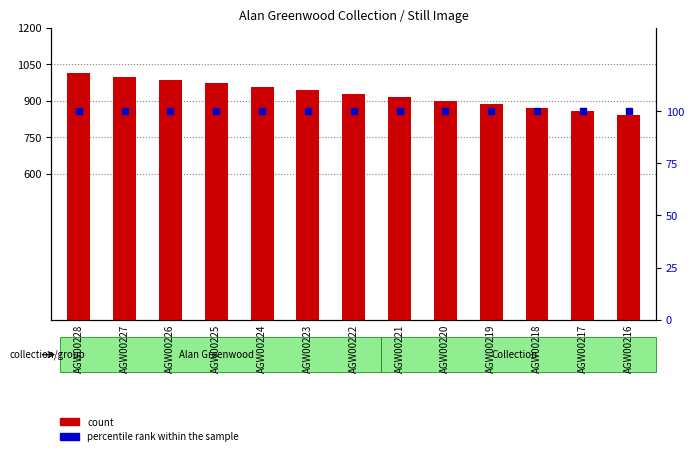

Is the value of count at AGW00217 greater than the value of percentile rank within the sample at AGW00219?

Yes